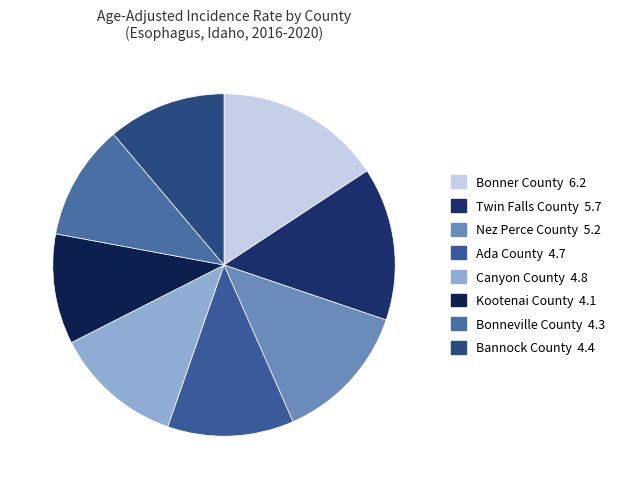

How many segments does this pie chart have?

8